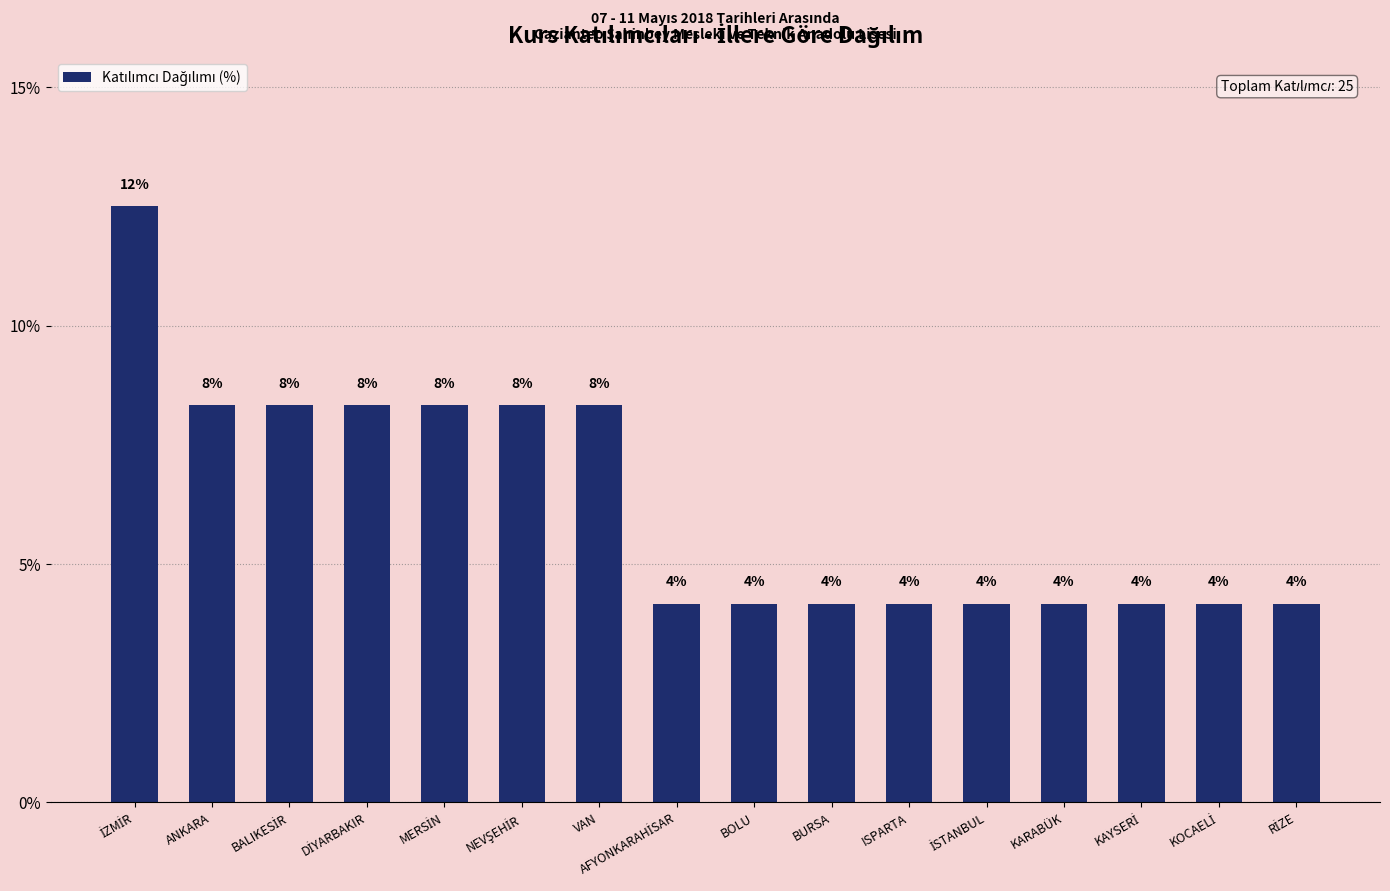

Which has a higher value, KARABÜK or RİZE?

KARABÜK